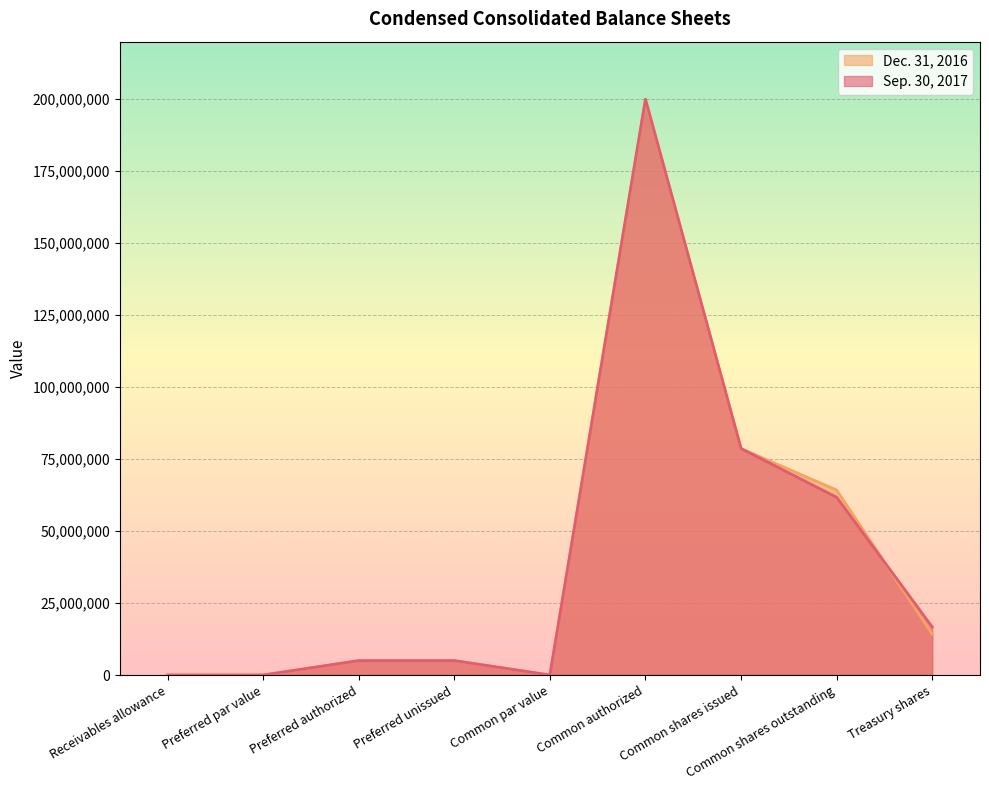

What are all the series names shown in the legend?

Dec. 31, 2016, Sep. 30, 2017